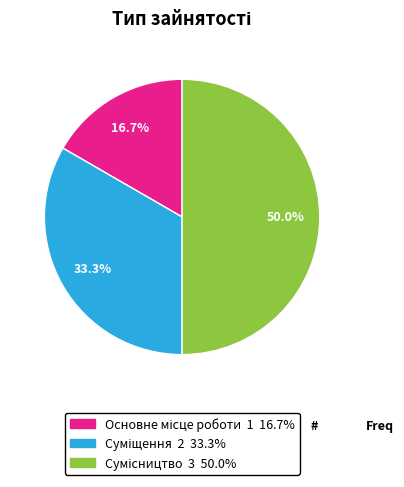

Combined, what portion of the pie is Основне місце роботи and Суміщення?

50.0%